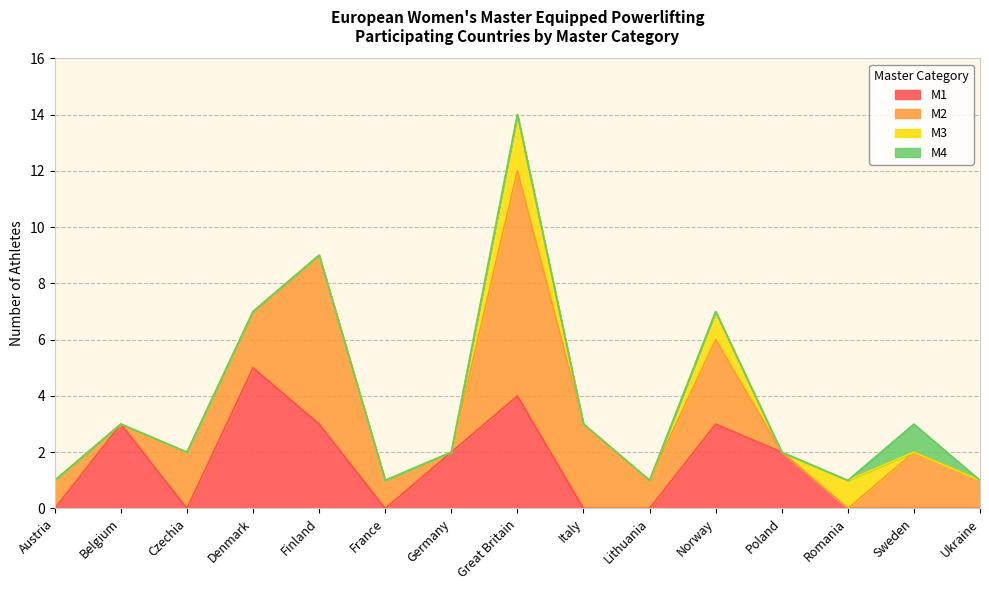

What position from the left is Finland?

5